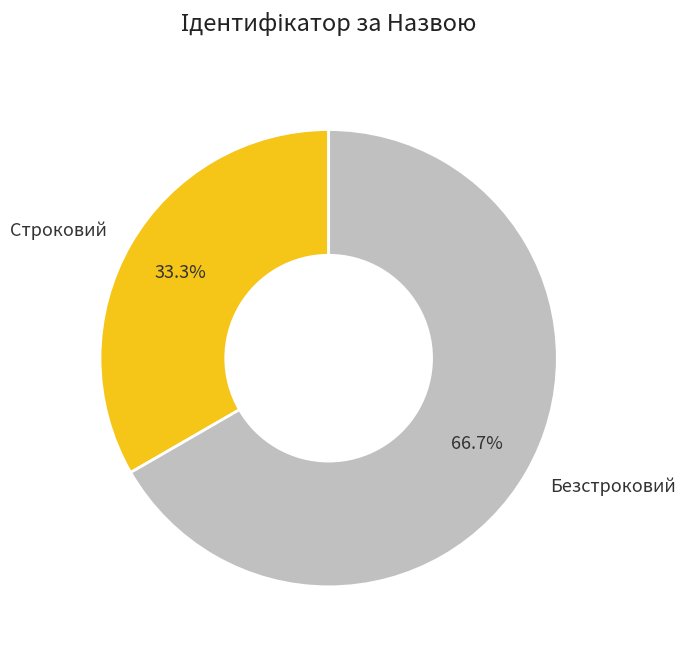

Which category has the smallest portion of the pie?

Строковий